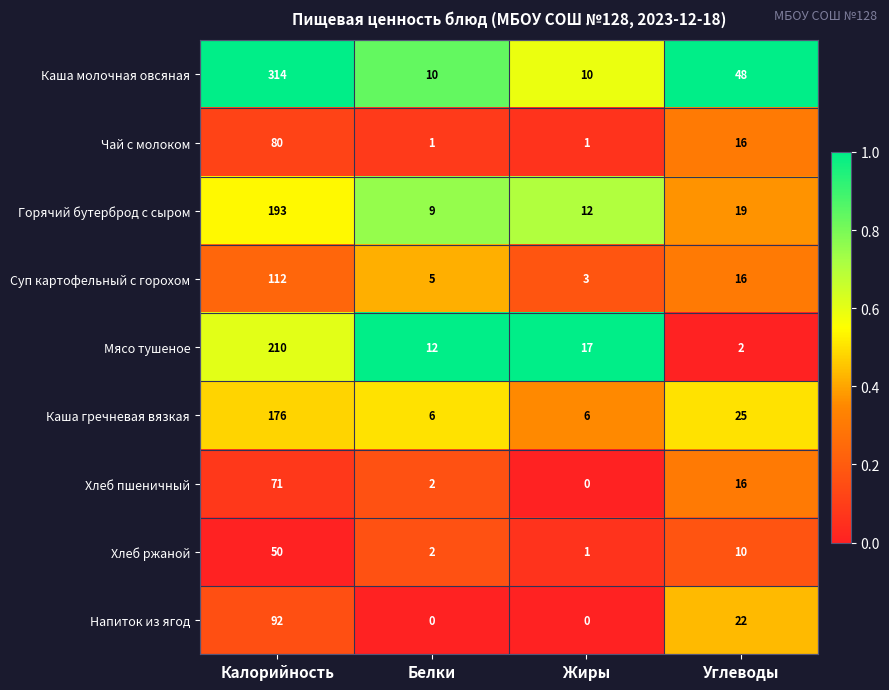

True or false: Каша молочная овсяная has a value of 10 at Белки.

True